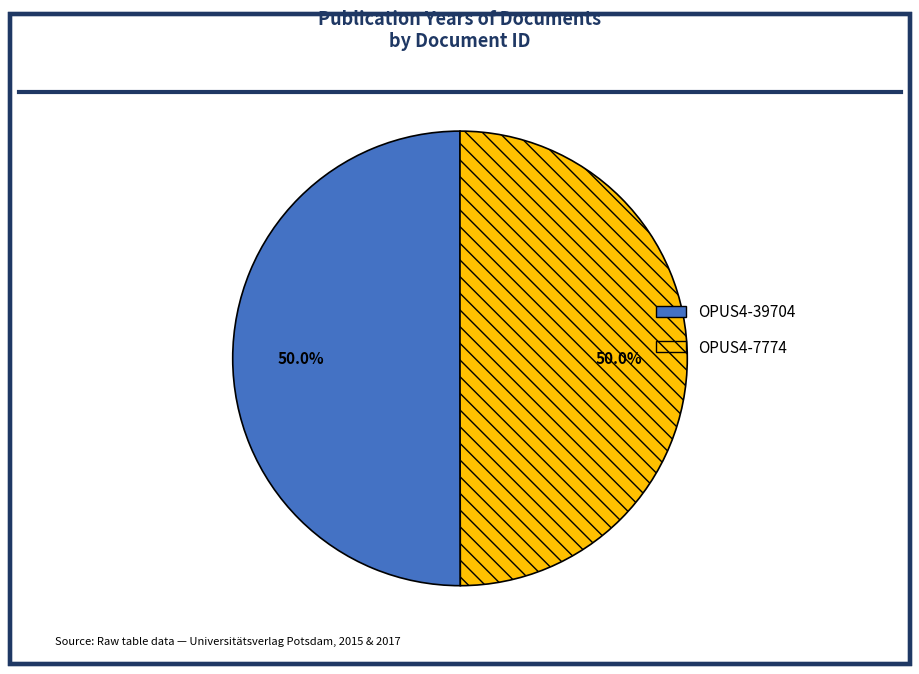

Combined, what portion of the pie is OPUS4-39704 and OPUS4-7774?

100.0%